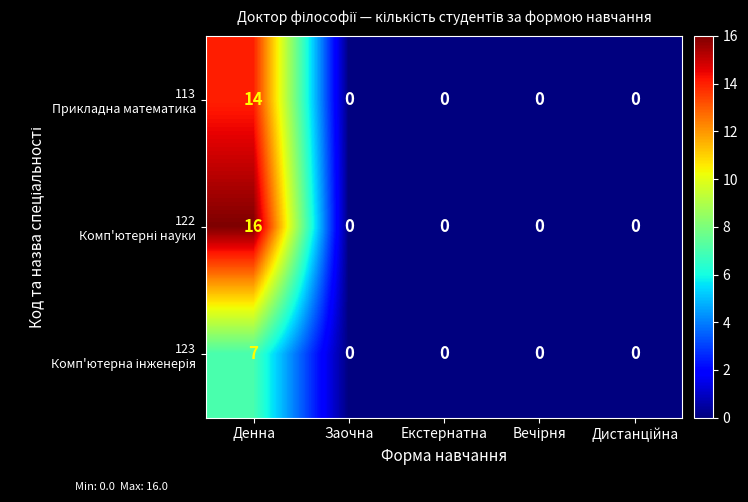

How many series are shown in this chart?

3